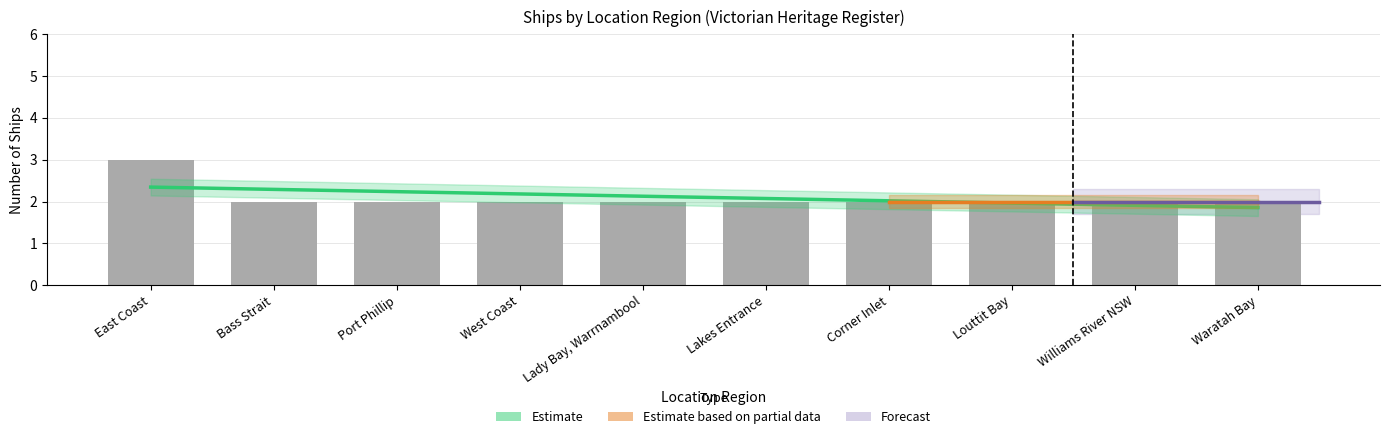

What is the sum of the values at West Coast and East Coast?

5